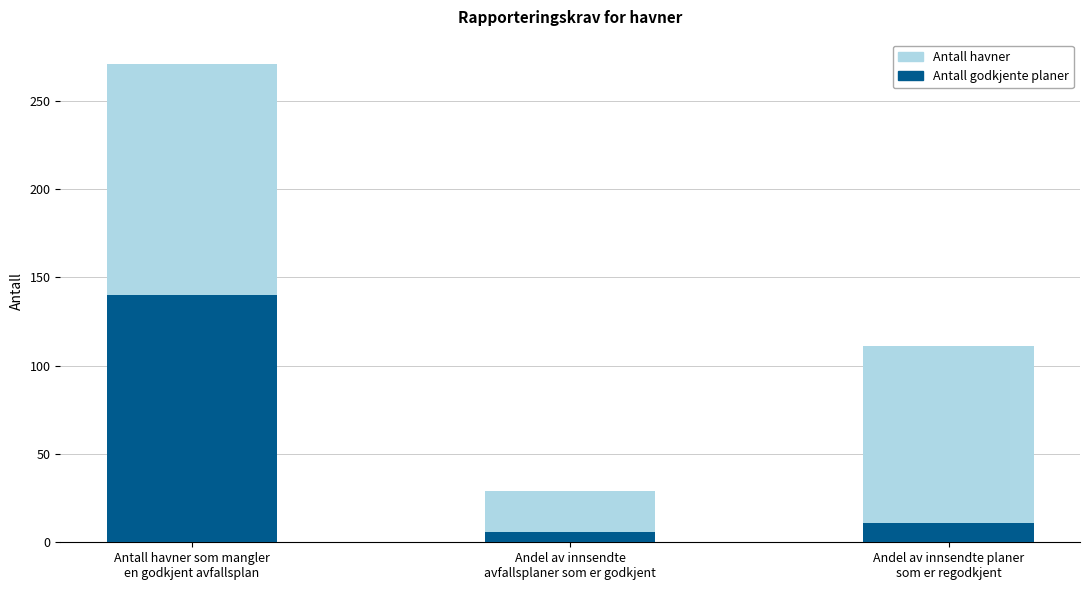

What is the total value across all series at Andel av innsendte
avfallsplaner som er godkjent?

29